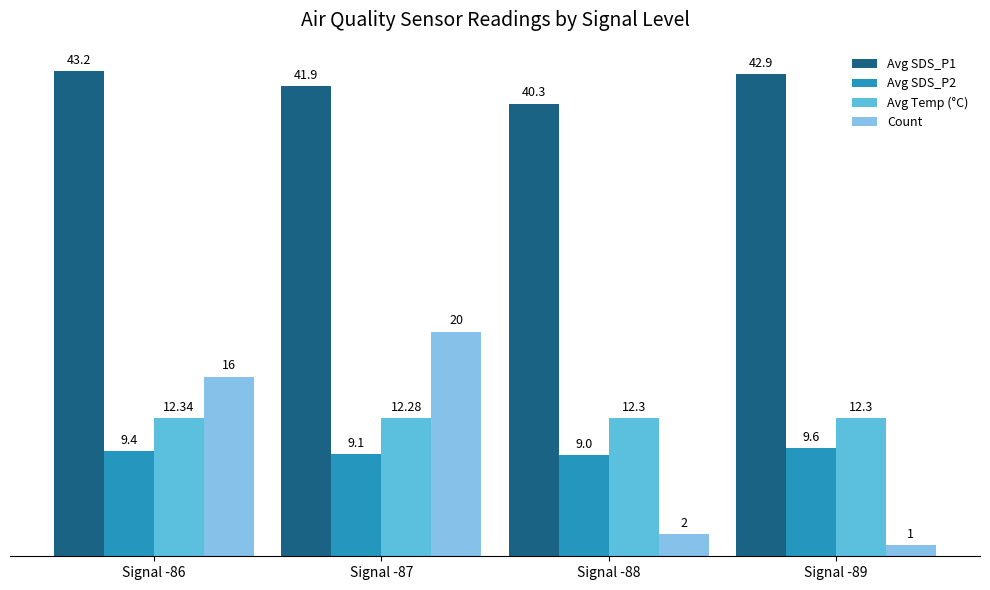

At which label does Avg Temp (°C) reach its peak?

Signal -86